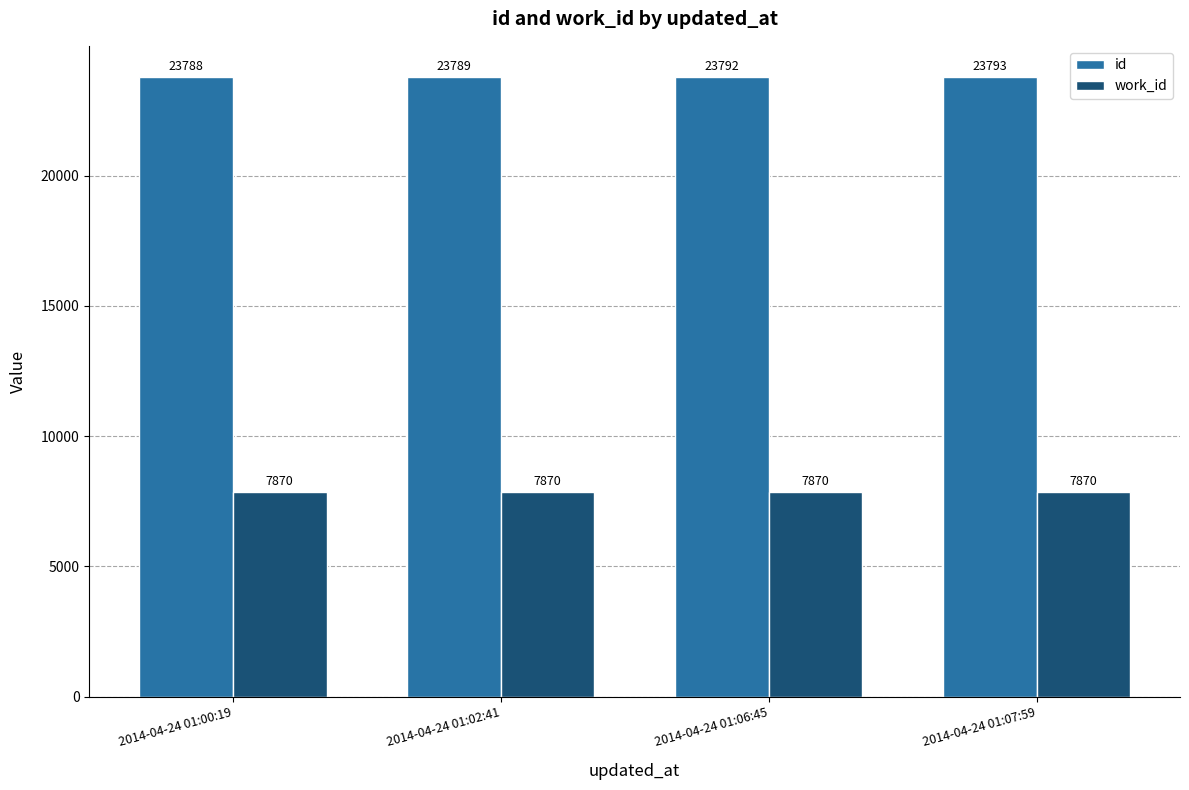

Which series has the largest range (max minus min)?

id